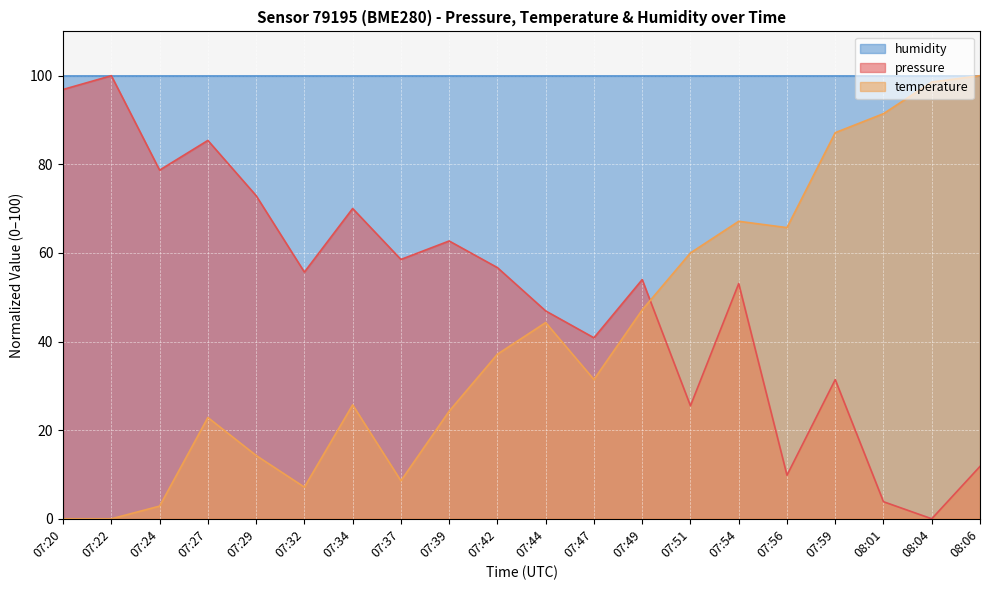

List the series in order of their overall mean, lowest first.

temperature, pressure, humidity